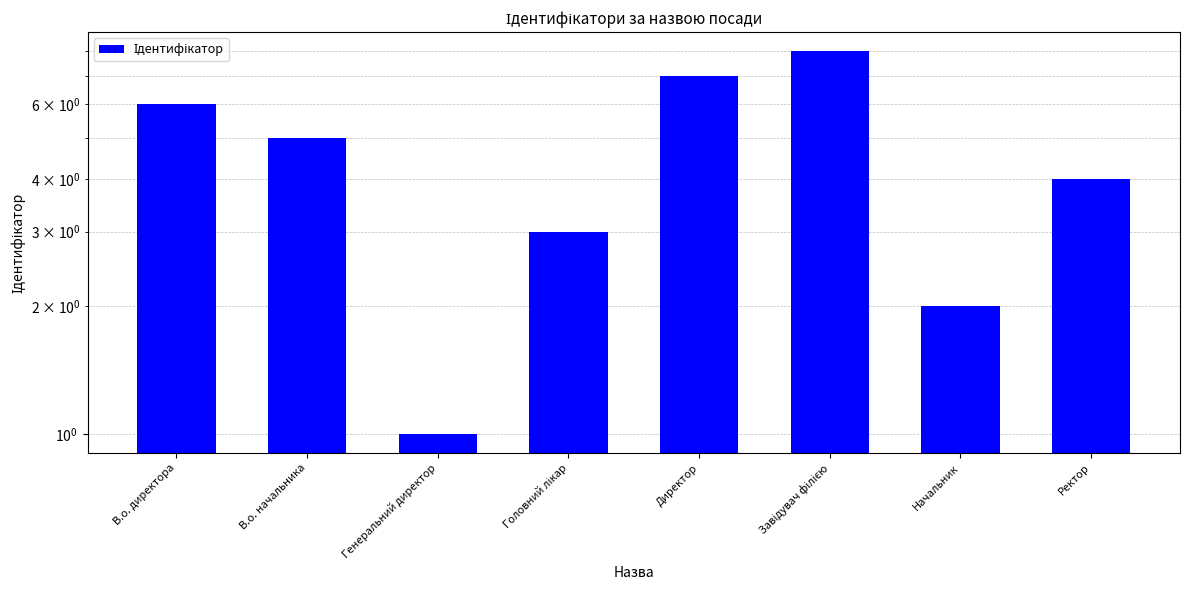

Reading right to left, what are all the values shown in this chart?

4	2	8	7	3	1	5	6